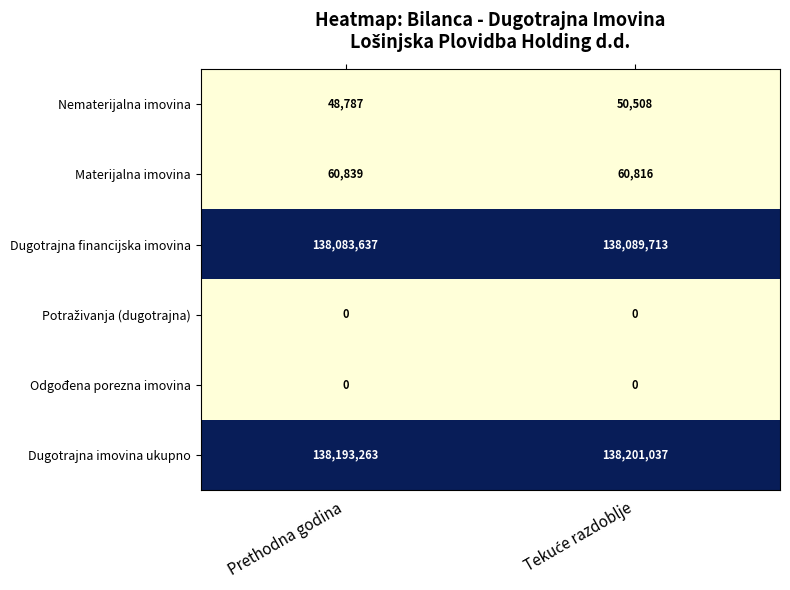

At which label is Dugotrajna imovina ukupno closest to 138197150?

Prethodna godina